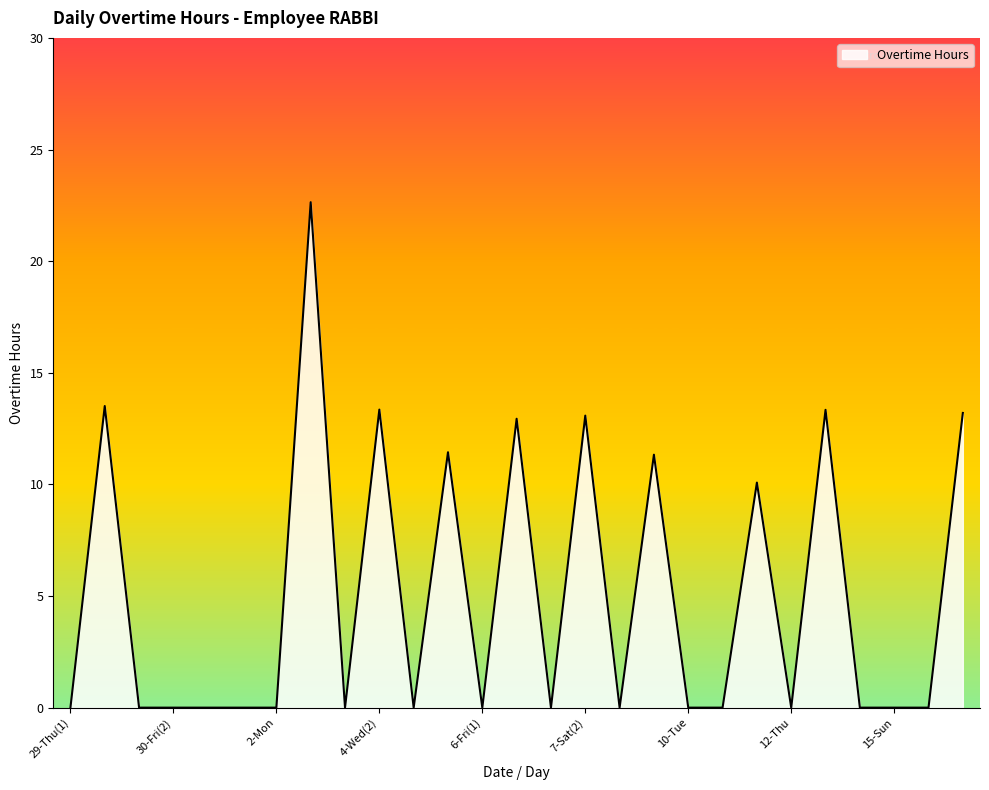

What is the maximum value shown in the chart?

22.6